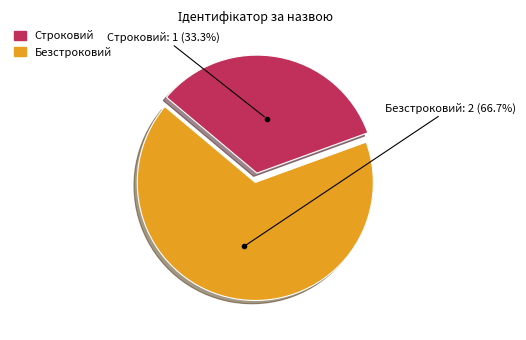

Which slice represents more than half of the pie?

Безстроковий